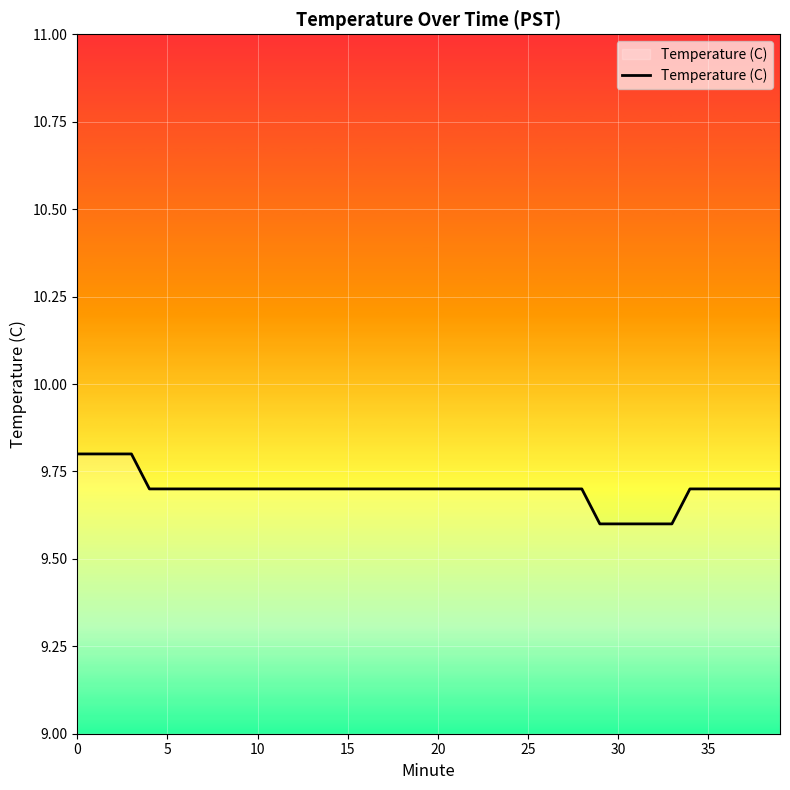

What is the smallest value displayed?

9.6